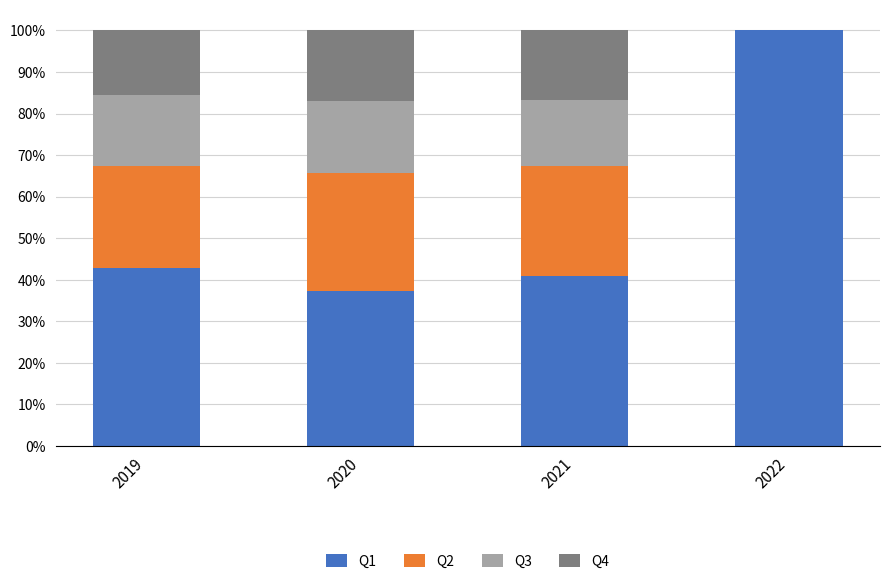

What is the total value across all series at 2020?

100.0